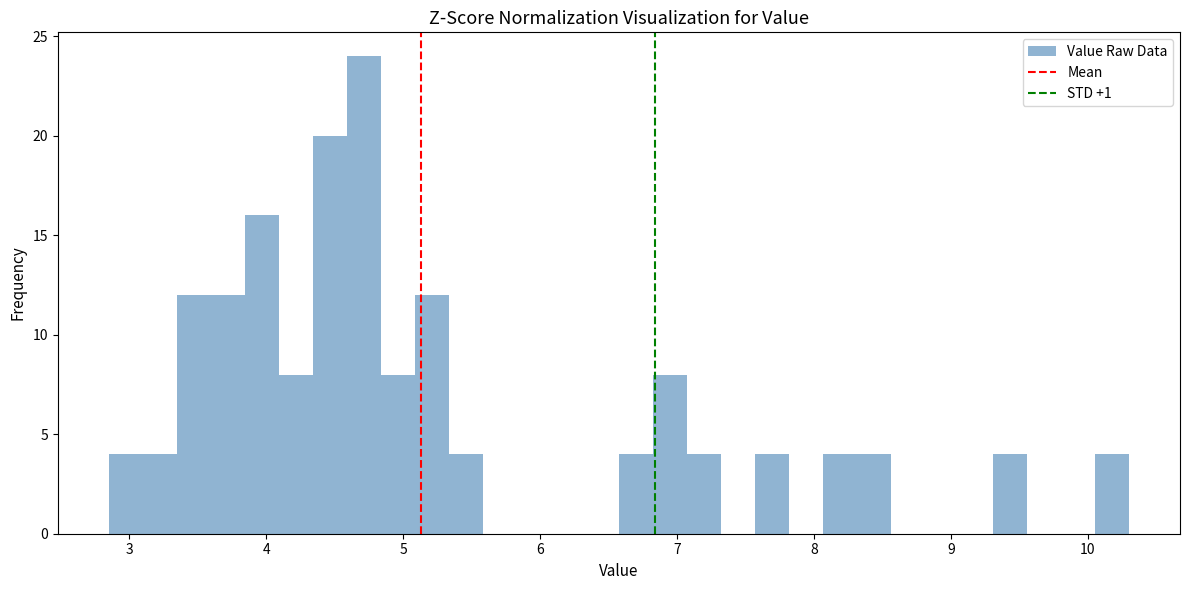

Around what value on the x-axis is the tallest bar? Give the approximate position of its centre, as read against the axis.

4.7